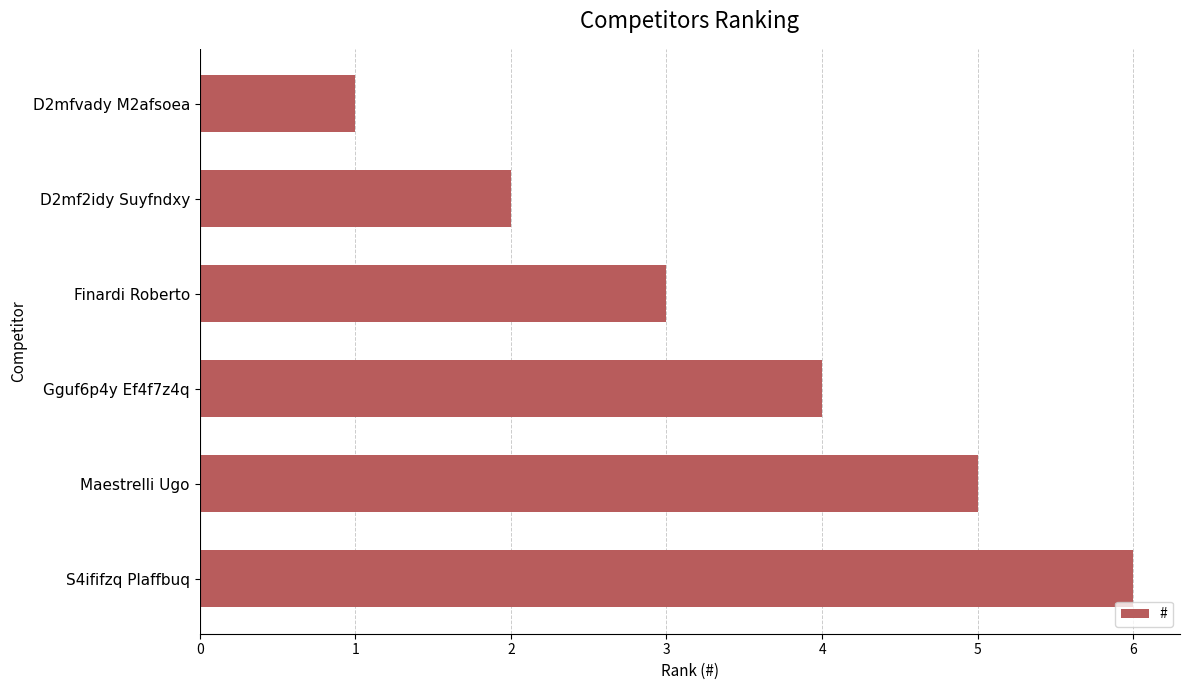

What is the difference between the maximum and second lowest values?

4